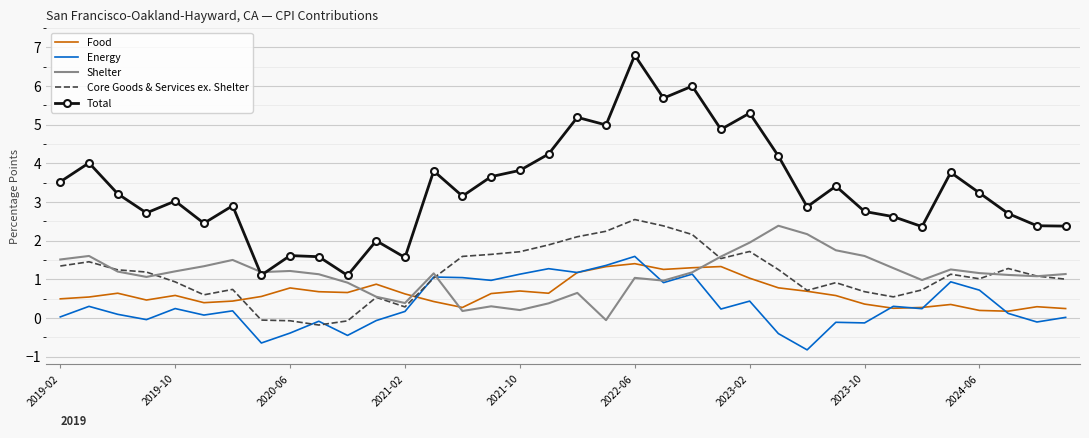

How many intersections are there between Shelter and Food?

4